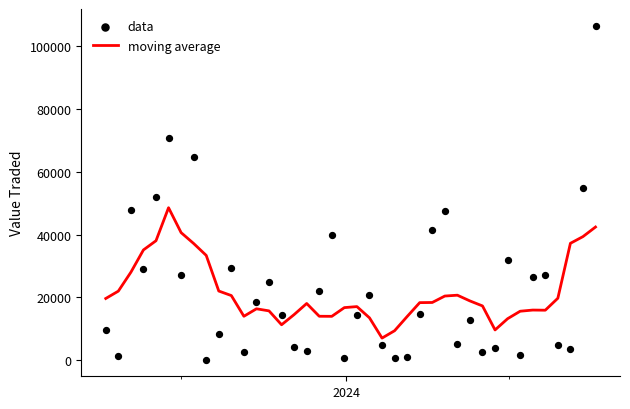

What is the highest value of the moving average series?

48584.0